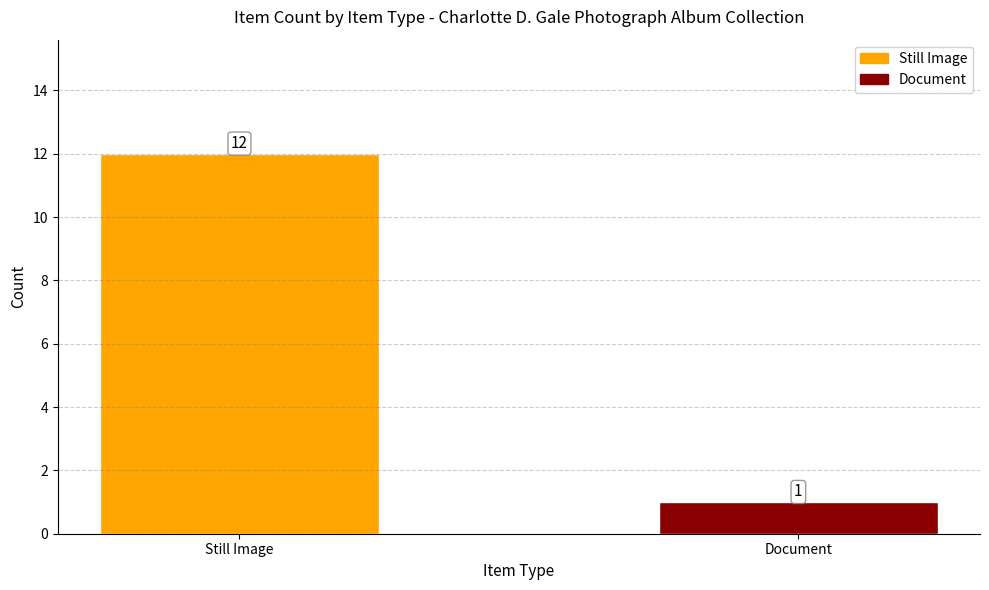

The chart shows a value of 12 at Still Image. True or false?

True